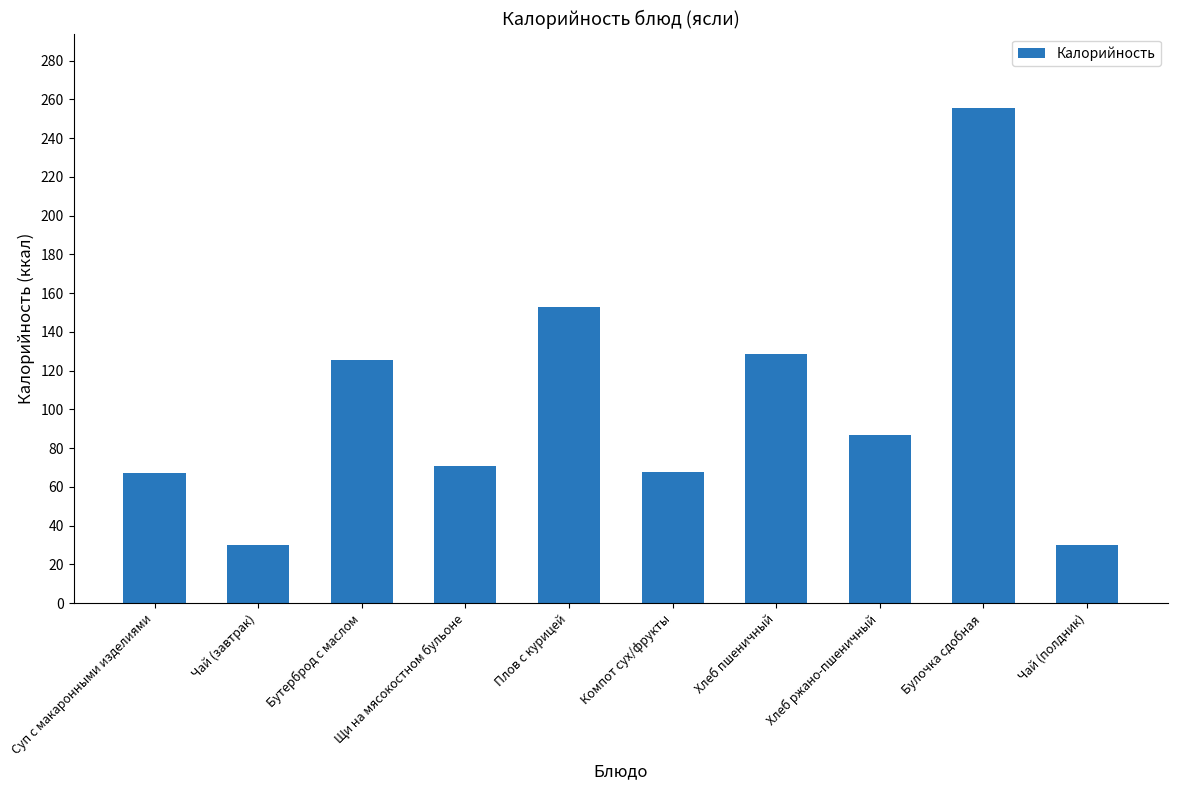

What is the minimum value shown in the chart?

30.0